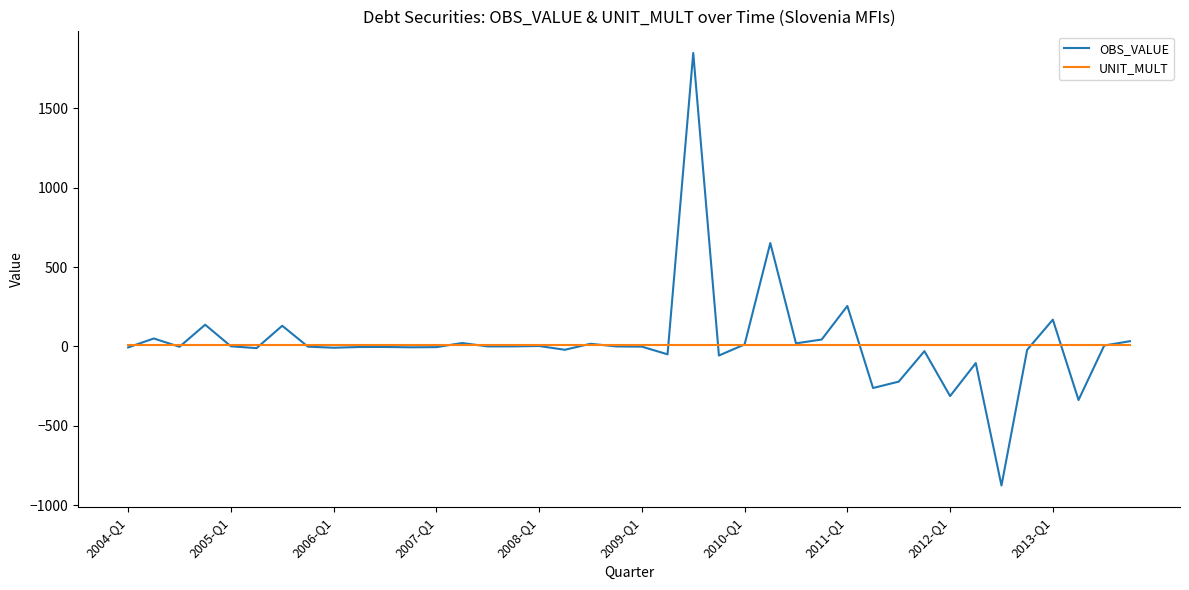

Which series has the widest spread of values?

OBS_VALUE